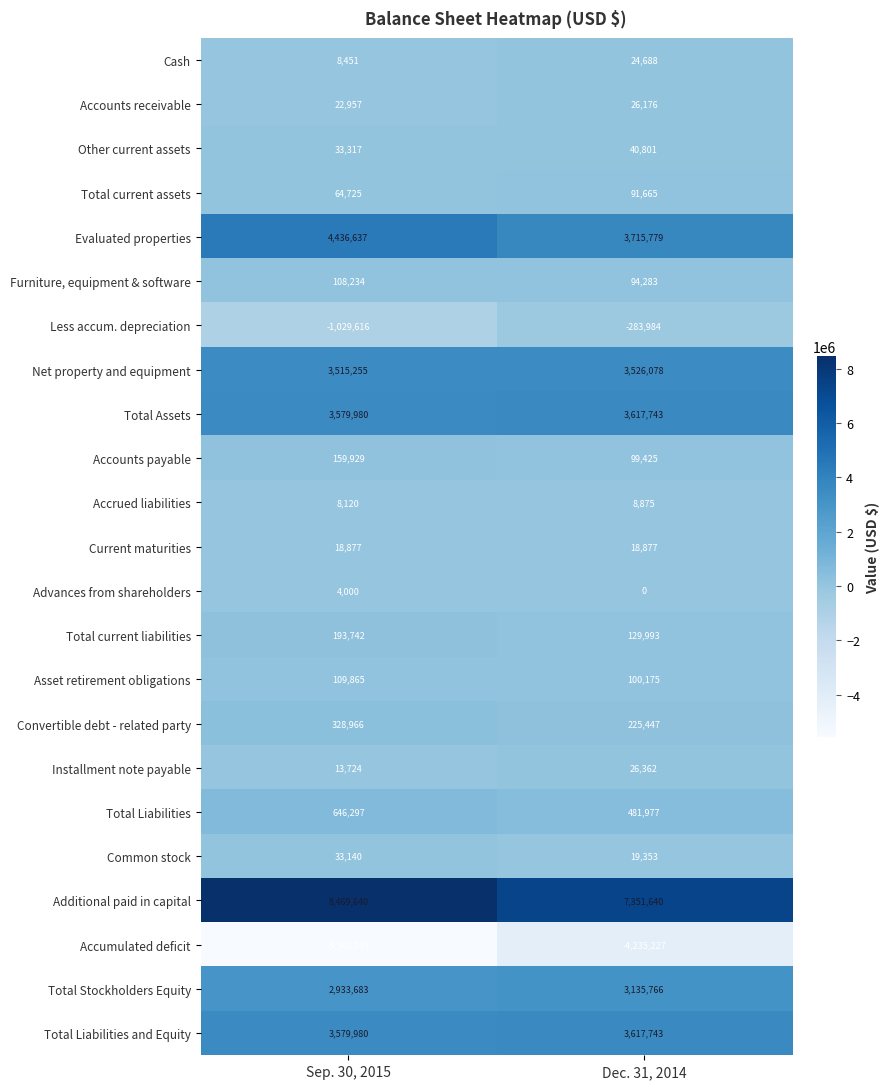

What is the greatest value displayed?

8469640